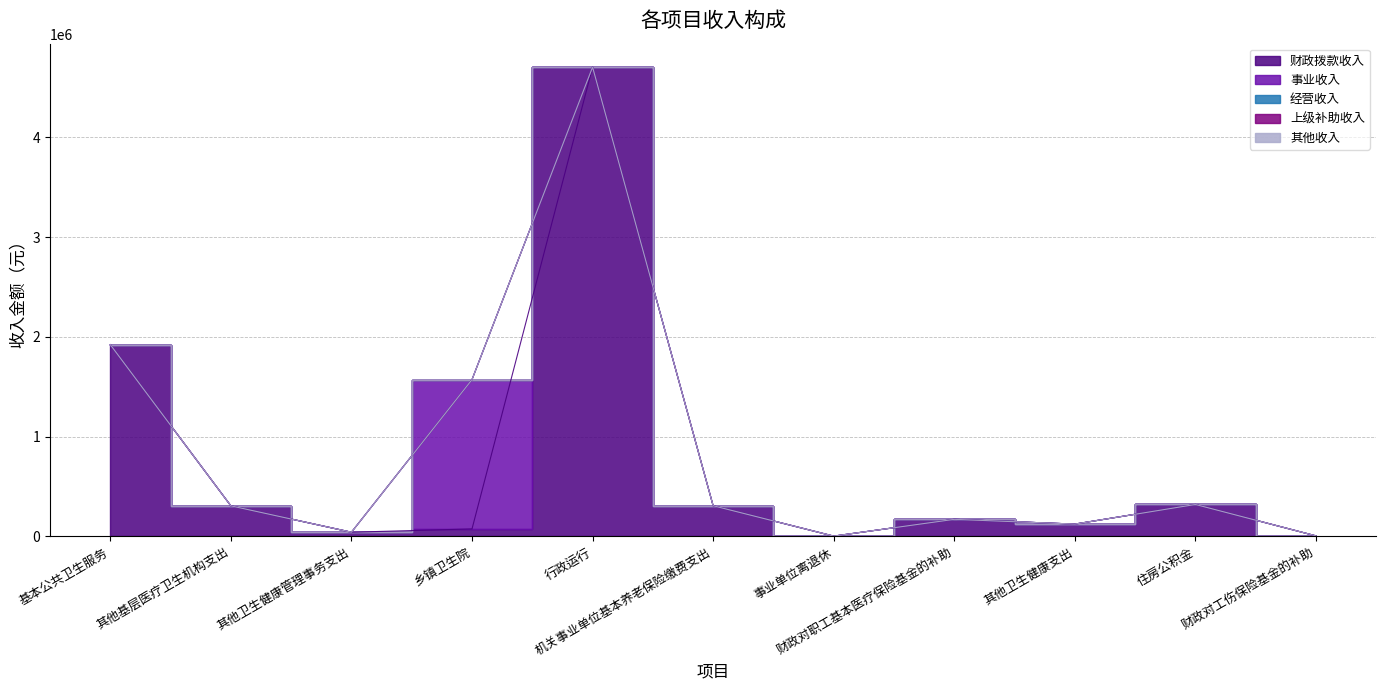

What is the sum of all 财政拨款收入 values?

7981741.5